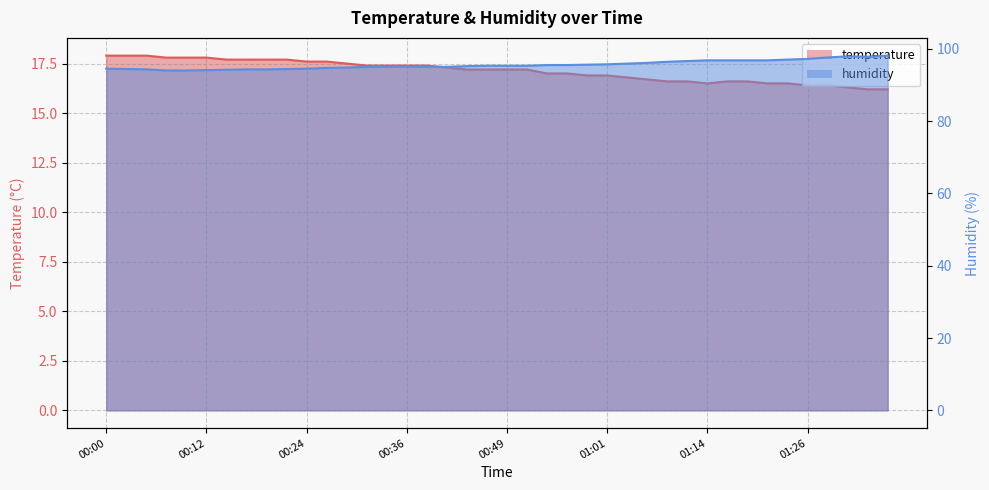

True or false: humidity has more than 1 interior local peaks.

True